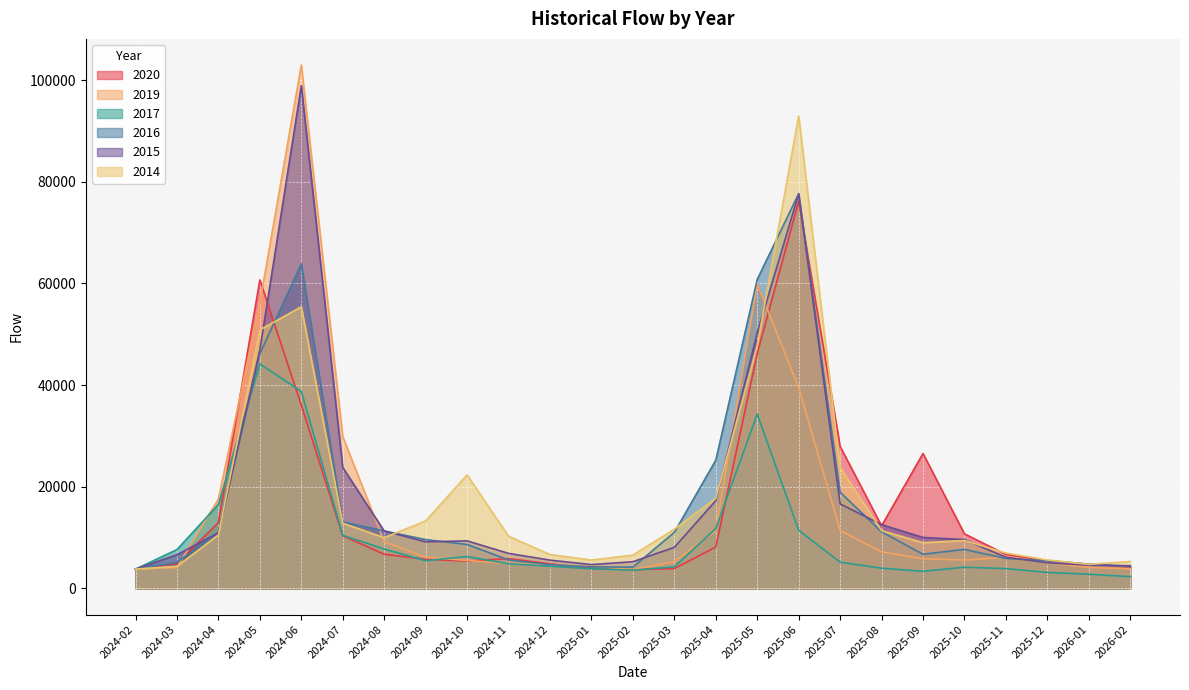

What is the sum of all 2020 values?

397909.9